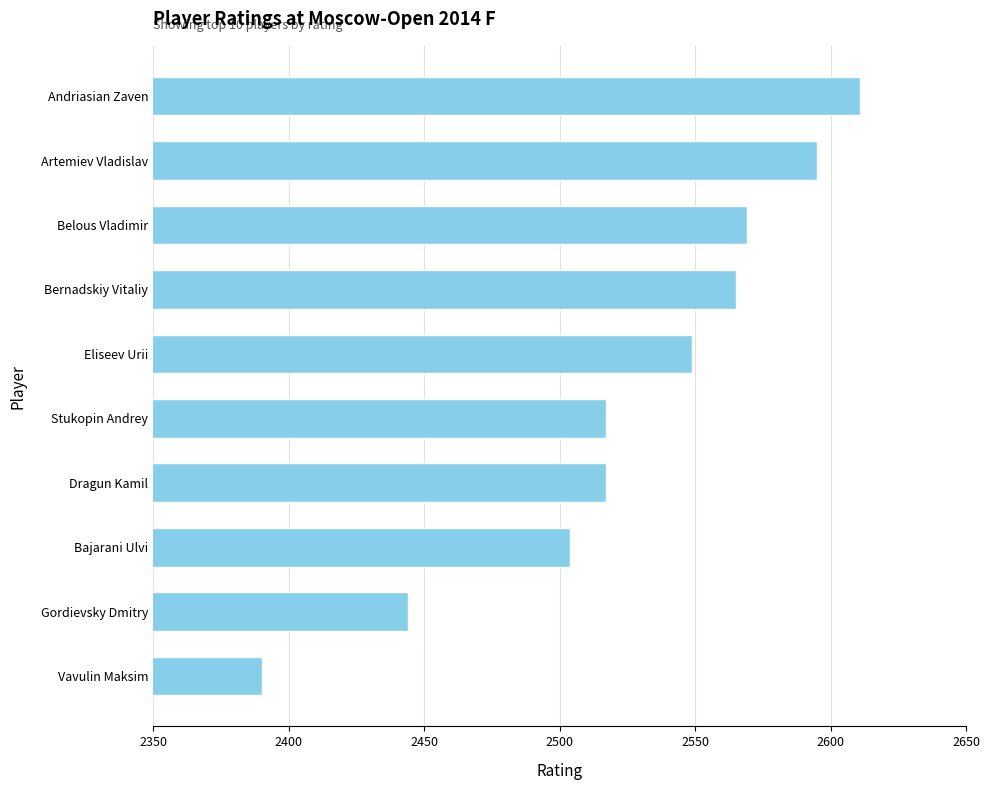

True or false: the data shows 2517 at Stukopin Andrey.

True